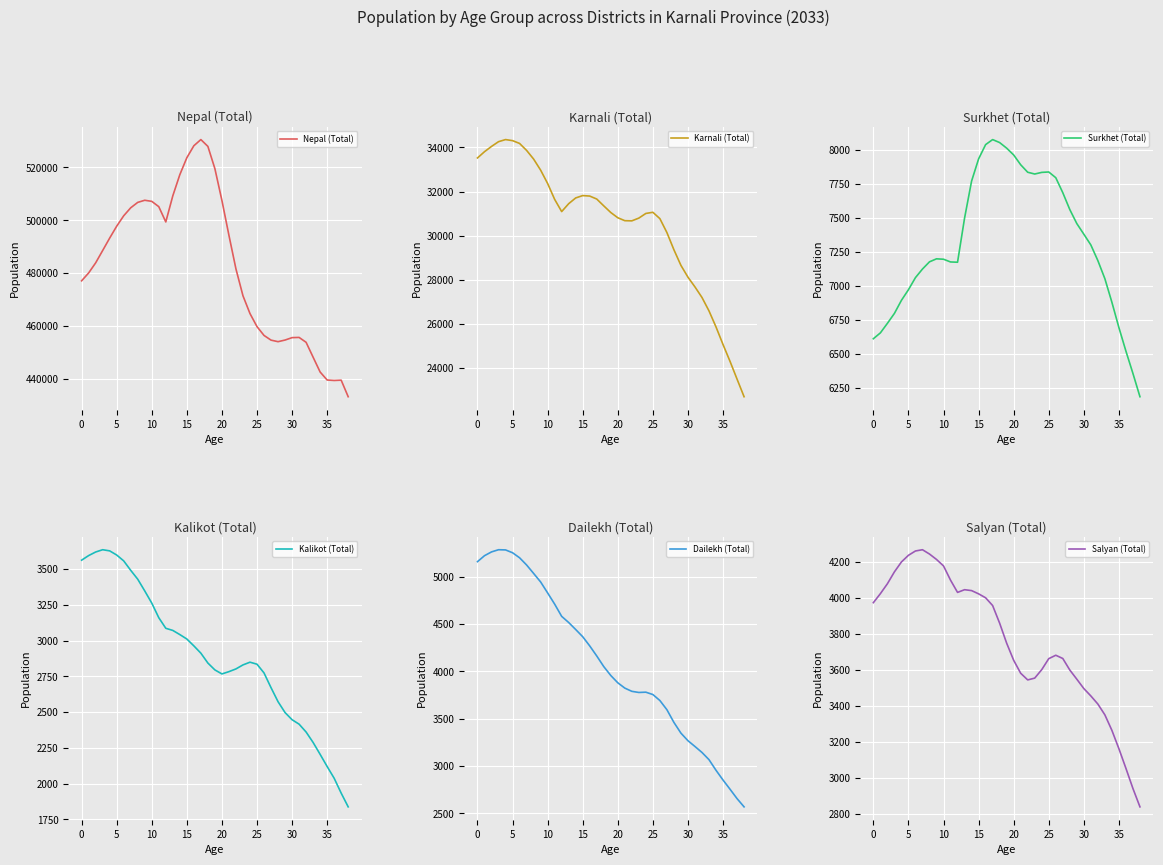

What is the highest value of the Nepal (Total) series?

530566